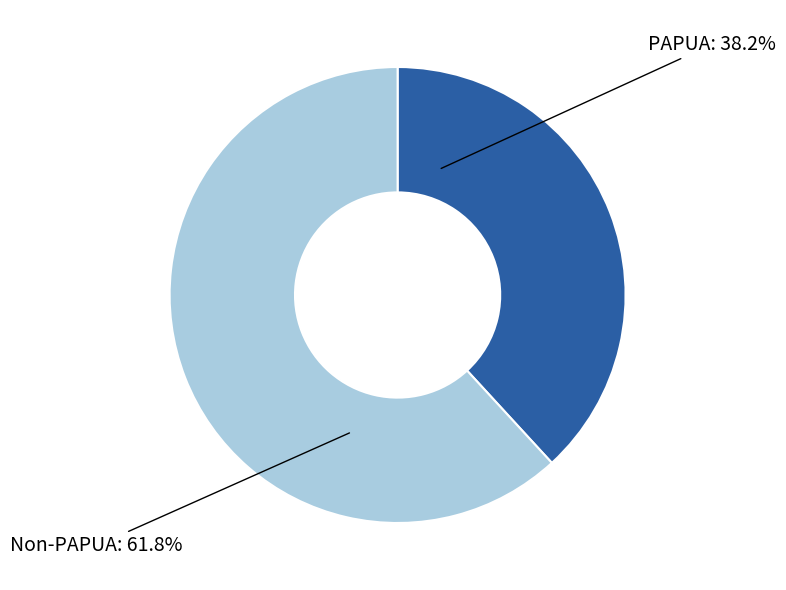

Which category has the smallest portion of the pie?

PAPUA: 38.2%